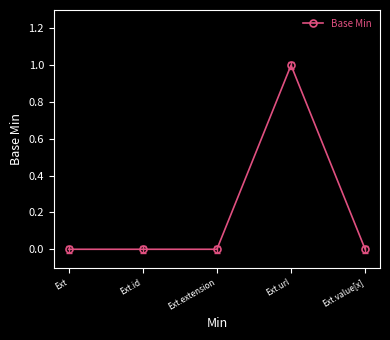

At which category does the data reach its first local peak?

Ext.url